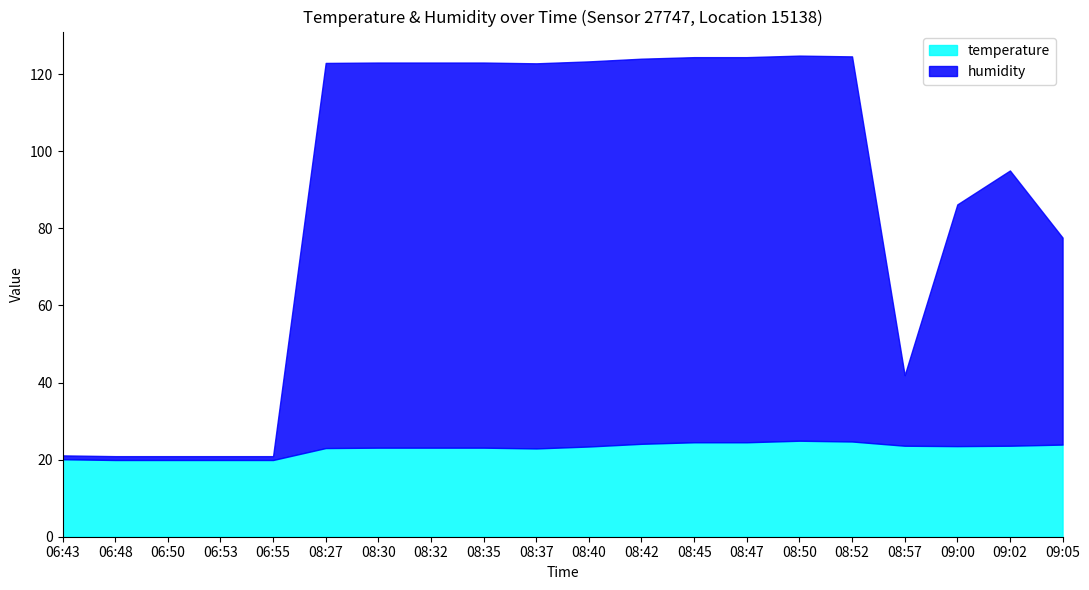

Which series ends up on top after the final intersection of temperature and humidity?

humidity